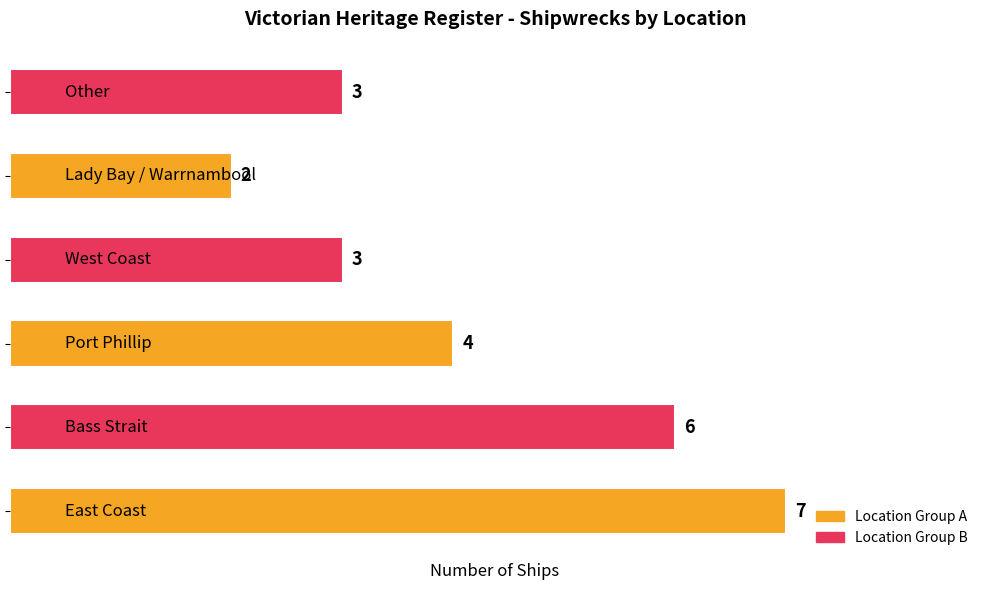

What is the difference between the second highest and minimum values?

4